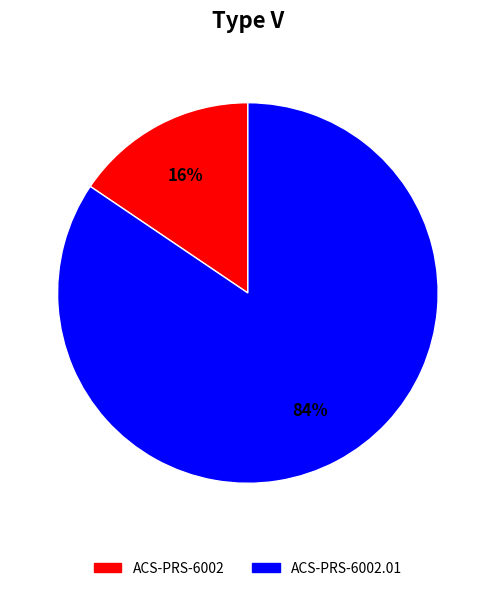

Does any single category account for the majority?

Yes